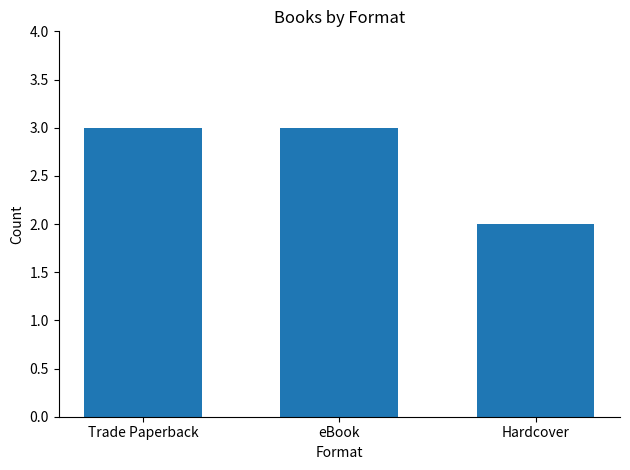

Is it true that the value at Trade Paperback is 3?

True